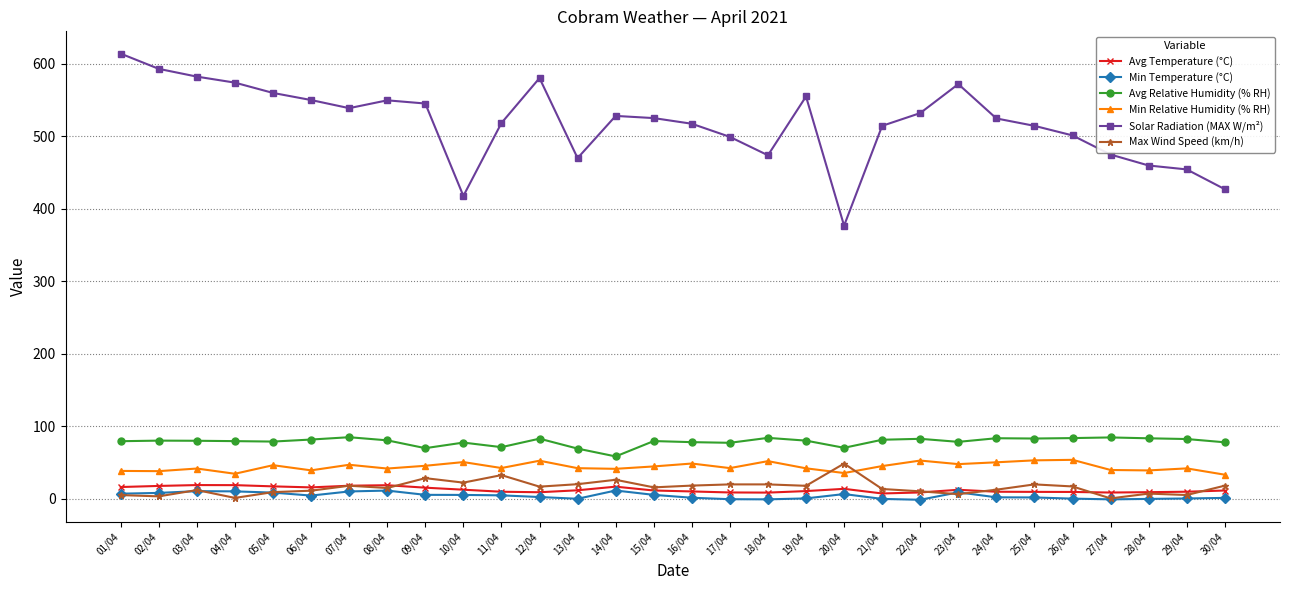

The value of Min Relative Humidity (% RH) at 19/04 is 41.9. True or false?

True